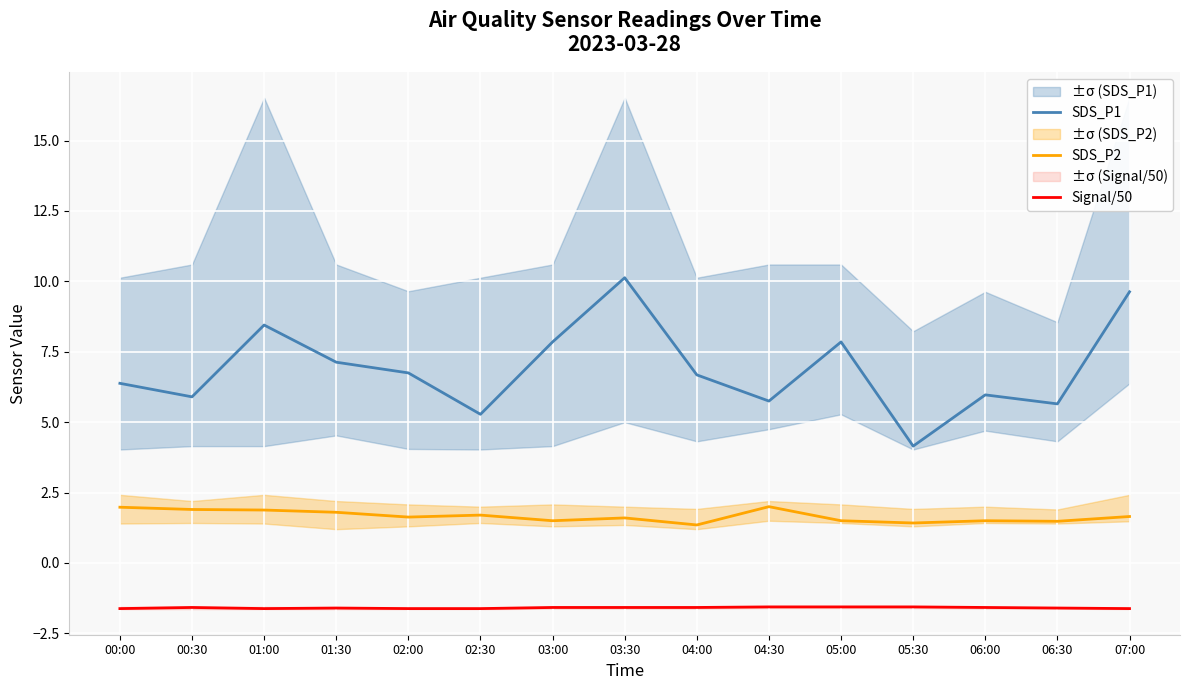

At which category is the sum across all series the highest?

03:30